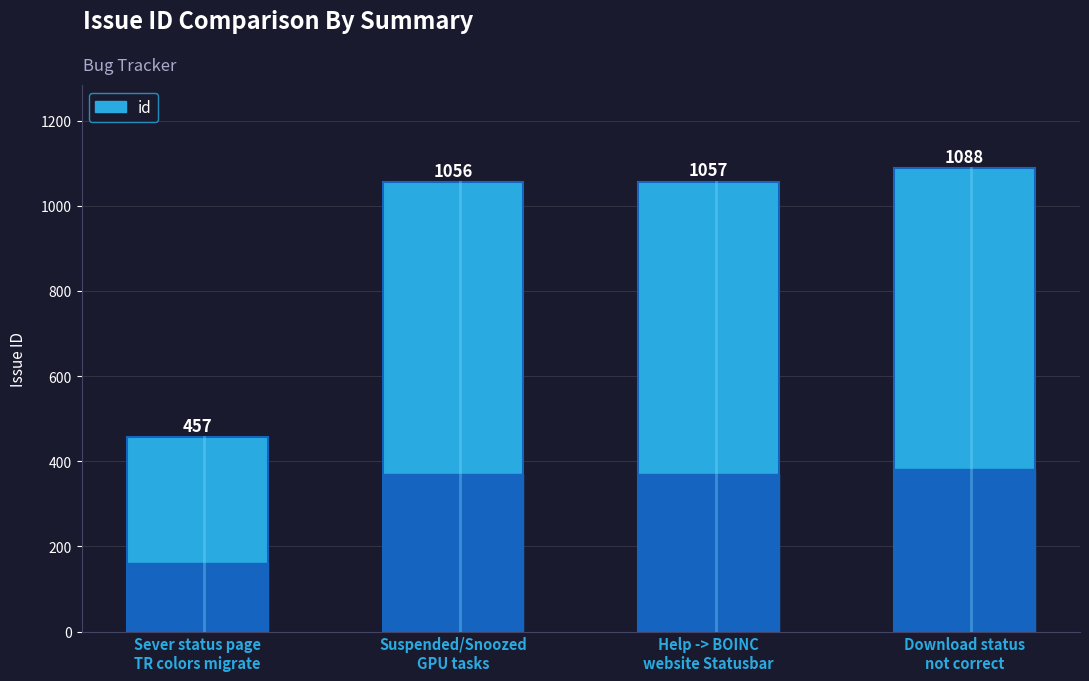

Is it true that the value at Download status
not correct is 1600?

False